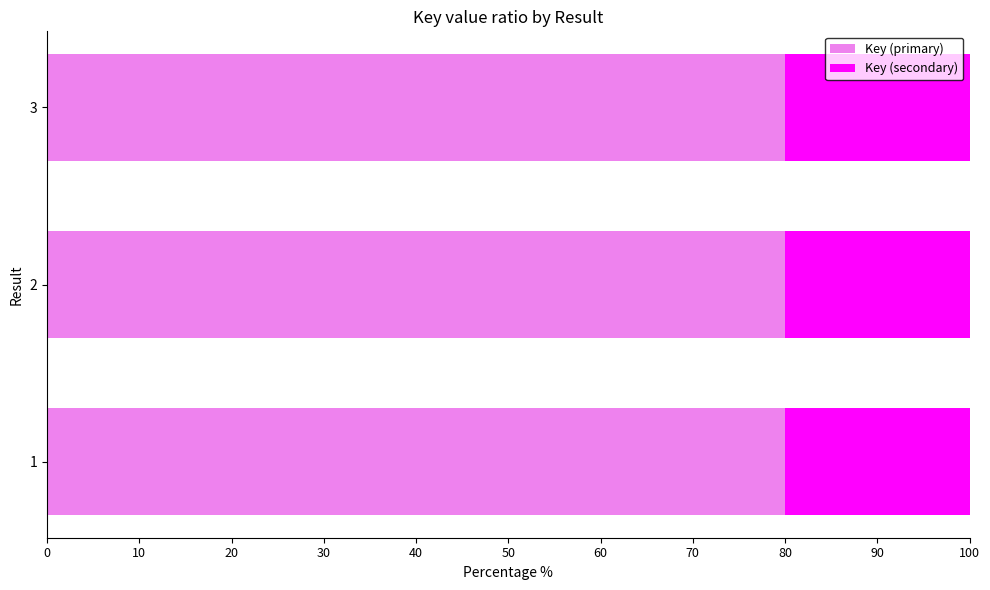

What is the highest value of the Key (primary) series?

80.0